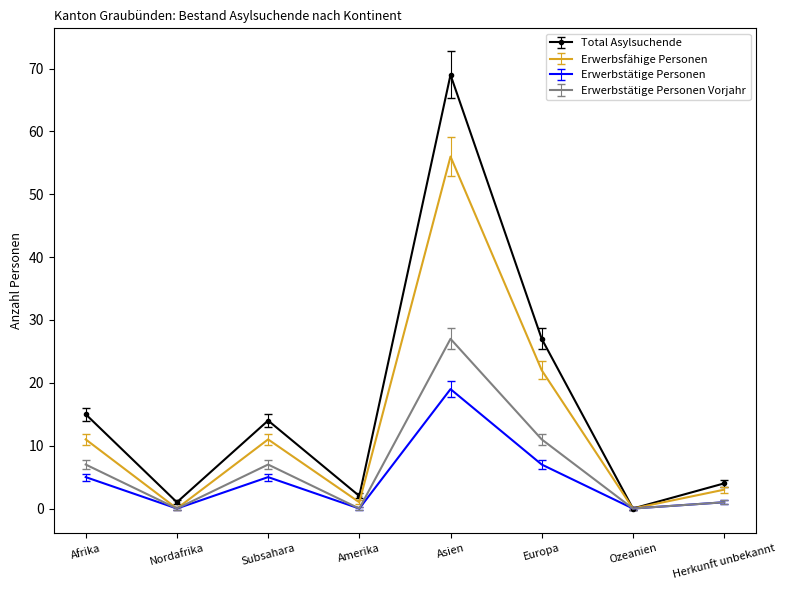

What is the difference between the highest and lowest values at Amerika?

2